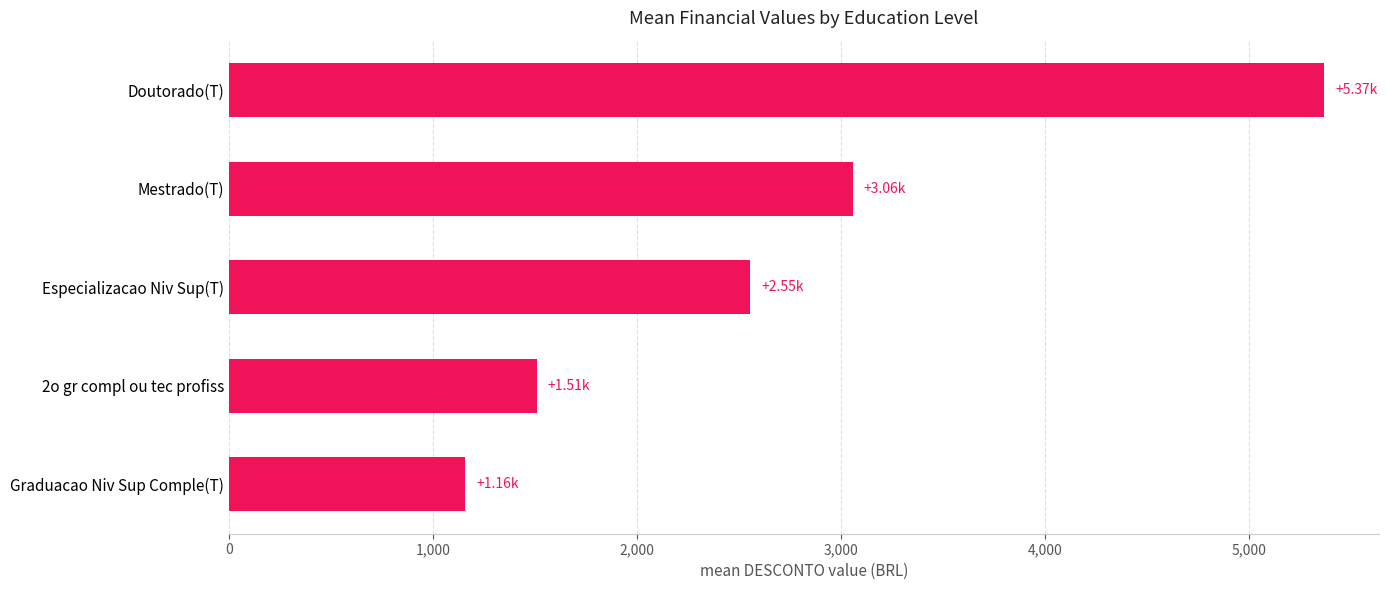

Where is the data nearest to the value 3262?

Mestrado(T)